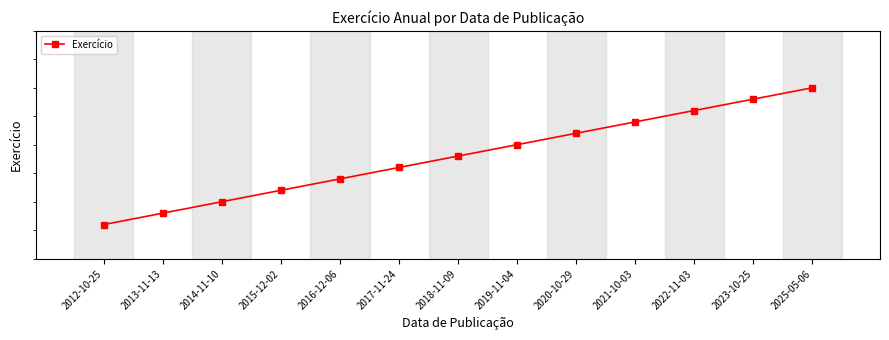

What is the sum of the values at 2017-11-24 and 2022-11-03?

4041